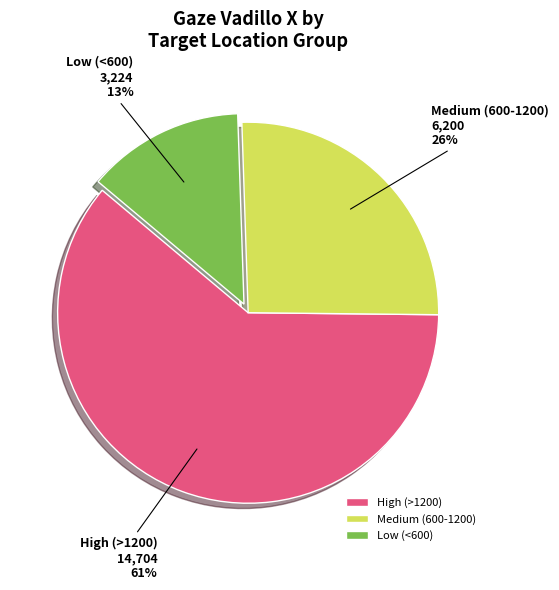

Combined, do Medium (600-1200) and Low (<600) account for over 50%?

No